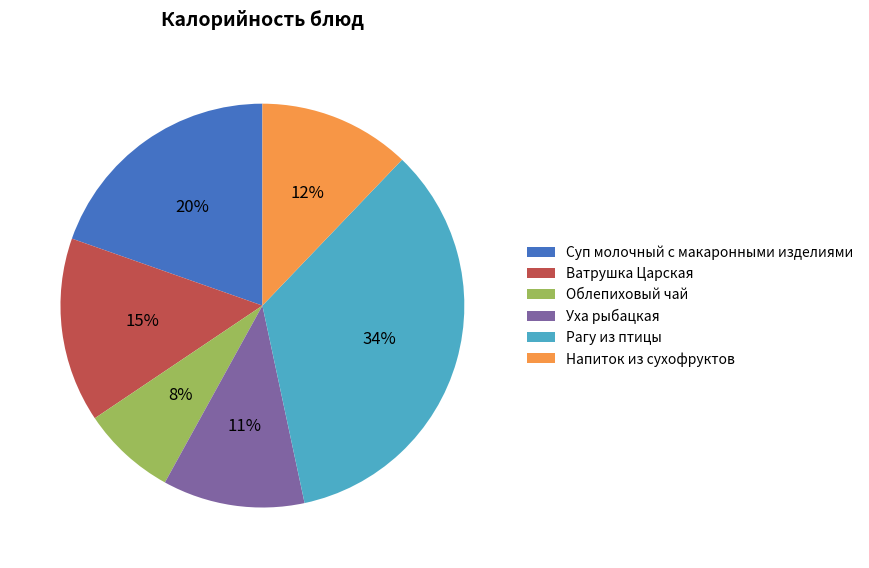

To the nearest percent, what is the difference between the Напиток из сухофруктов and Уха рыбацкая slice percentages?

1%